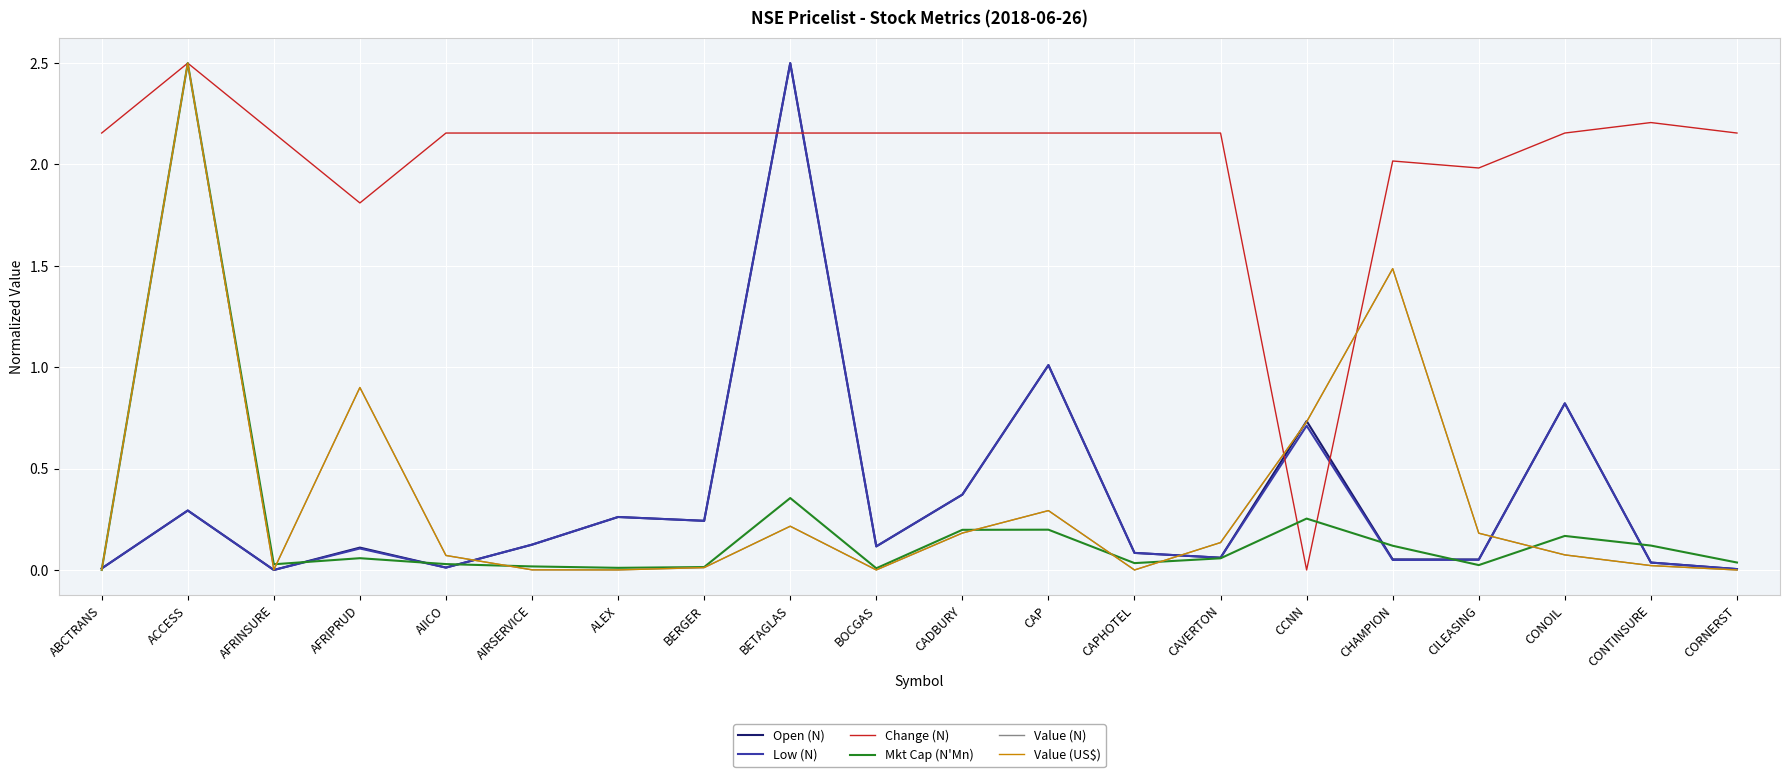

What is the difference between the Open (N) values at CAP and AIRSERVICE?

0.9